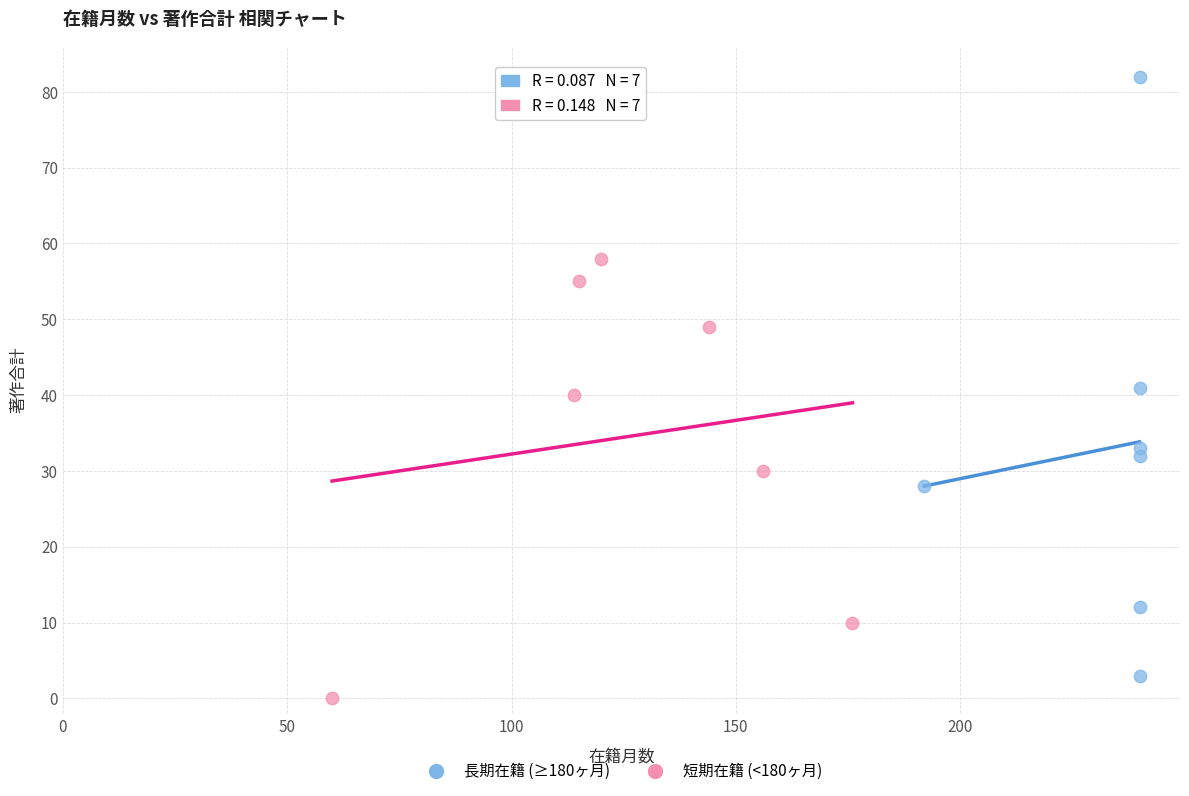

Which series reaches the maximum Y coordinate?

長期在籍 (≥180ヶ月)